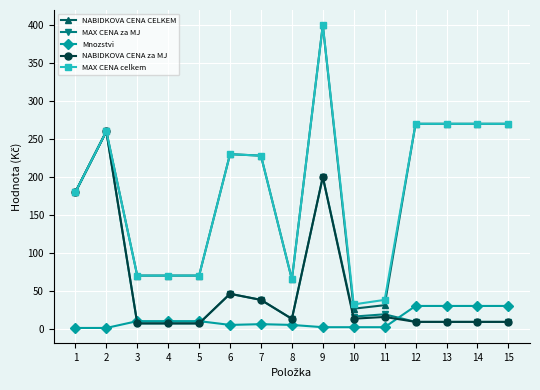

True or false: NABIDKOVA CENA CELKEM and Mnozstvi intersect in this chart.

False